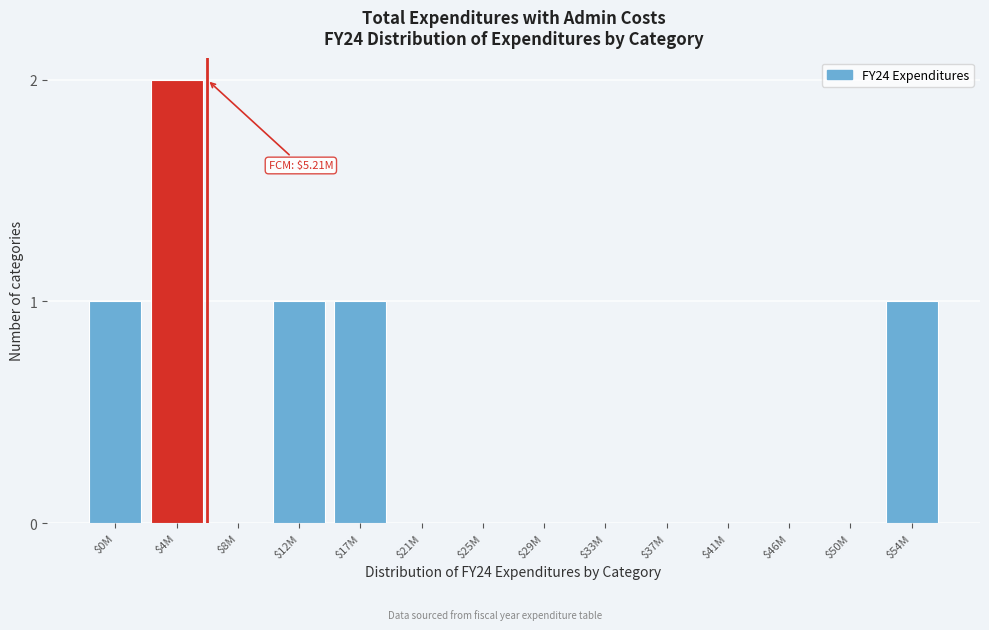

Is it true that the value at $41M is 0?

True